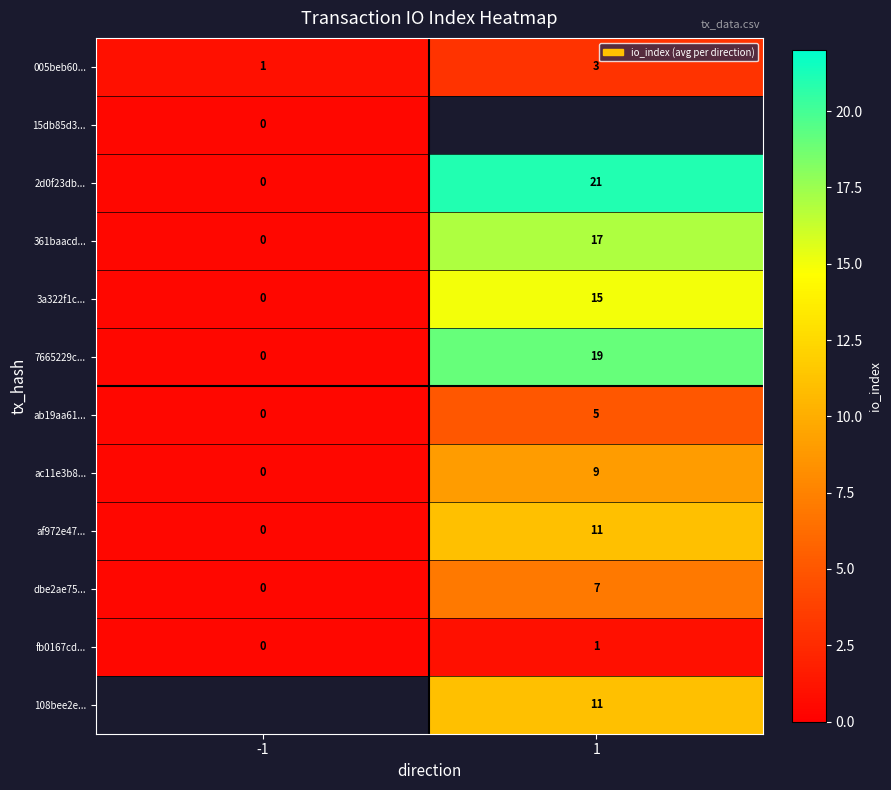

At how many categories does at least one series exceed 2?

1